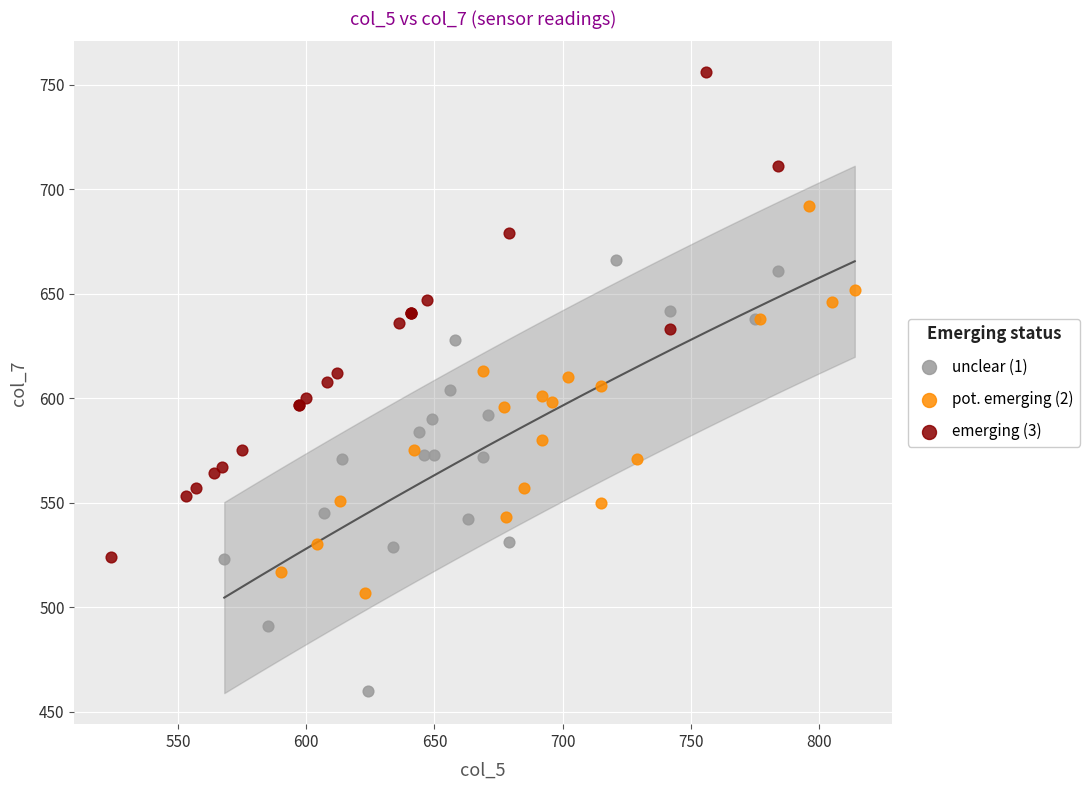

Which series has the widest spread of Y values?

emerging (3)